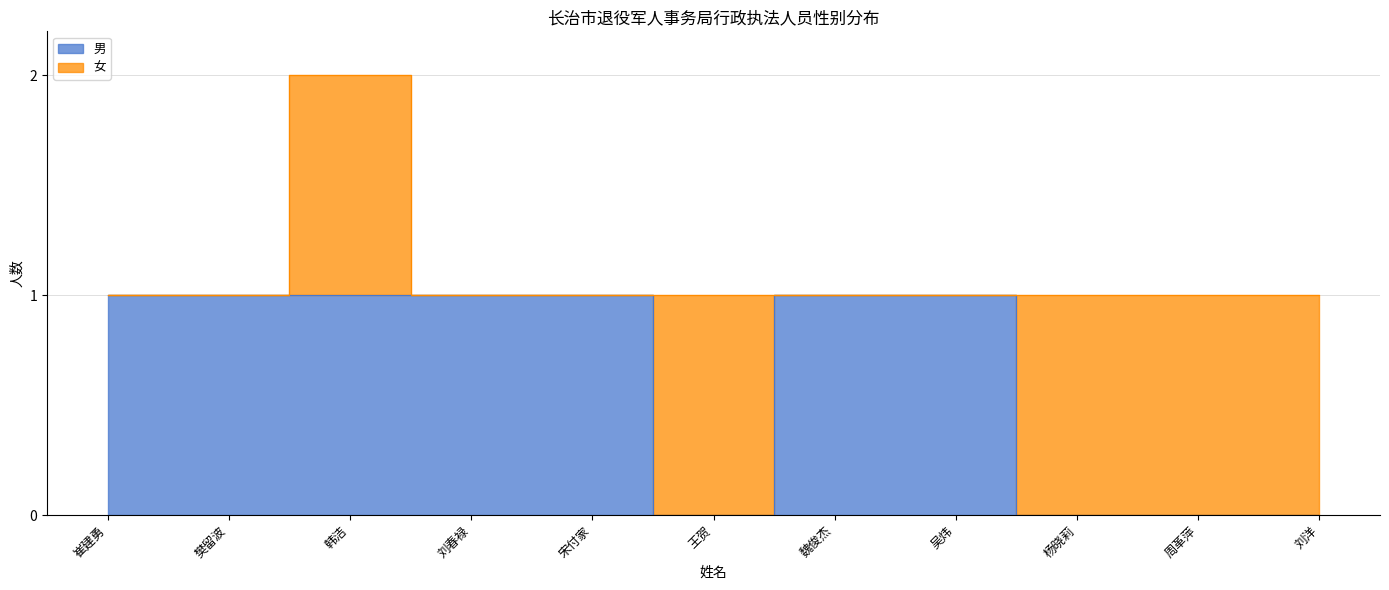

What position from the left is 宋付家?

5